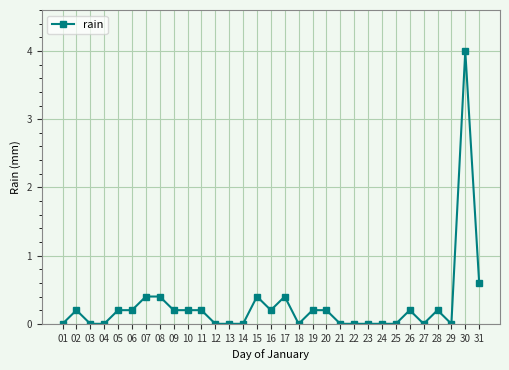

Is it true that the value at 30 is 6.0?

False